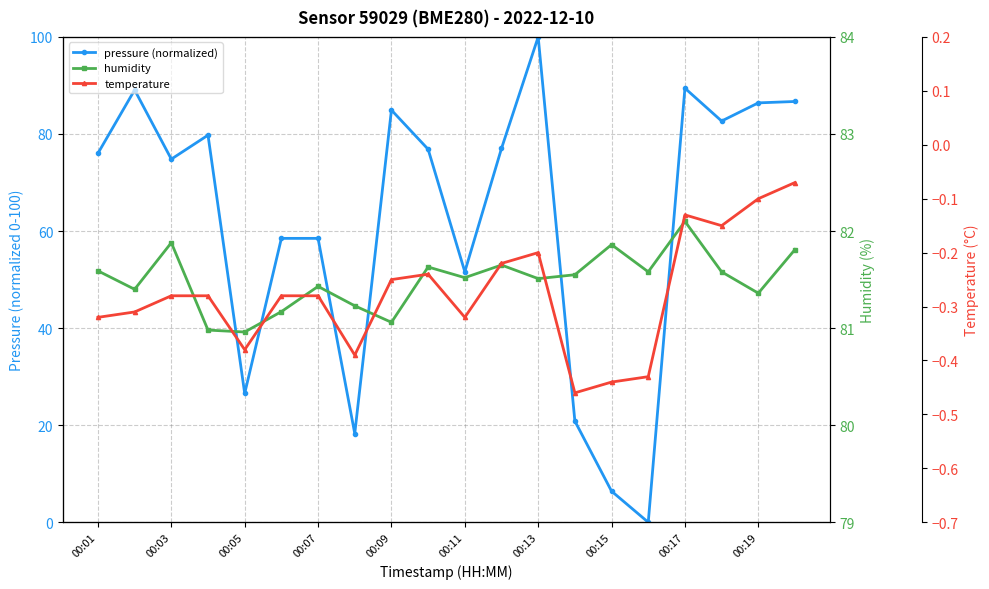

How many lines are shown in the chart?

3